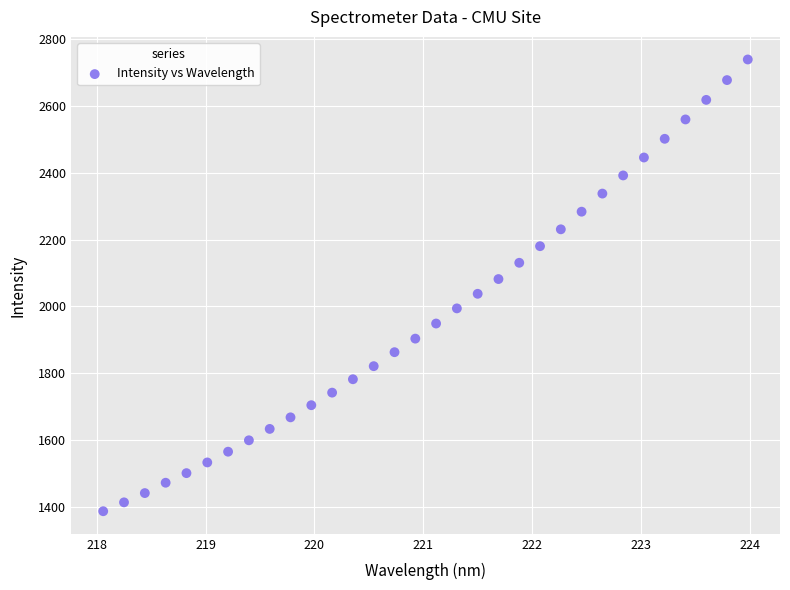

What is the range of Y values (max minus min)?

1352.8